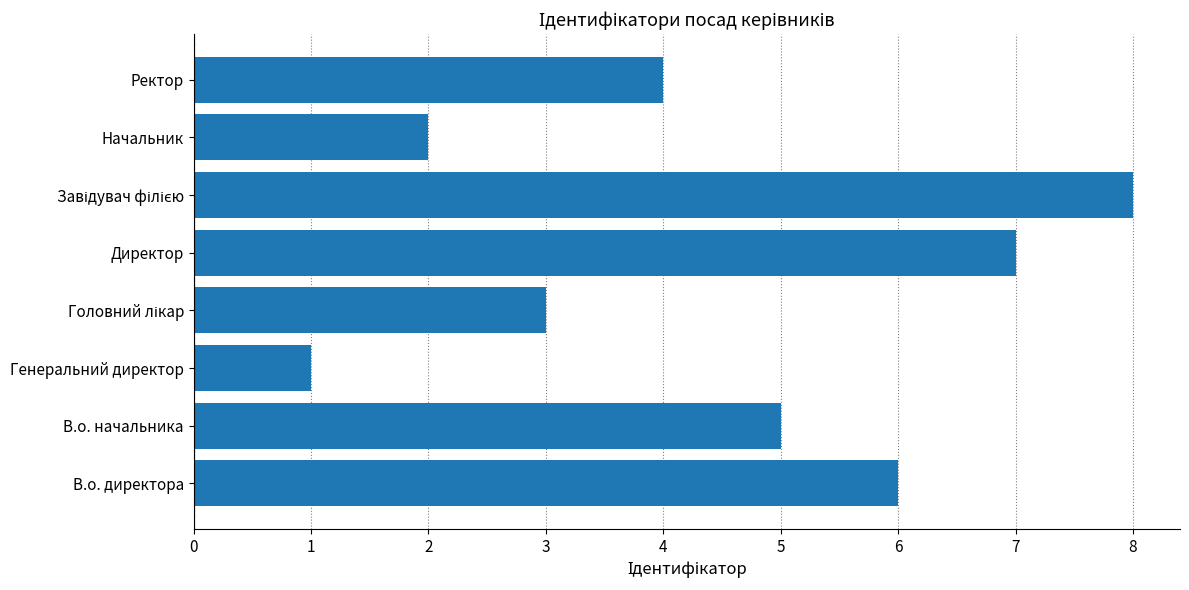

What is the approximate value at Ректор?

4